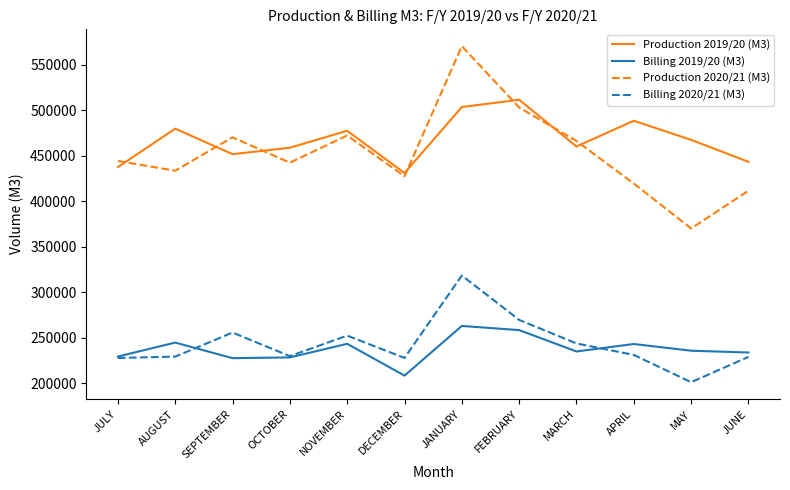

What is the sum of the Production 2019/20 (M3) values at FEBRUARY and JULY?

949327